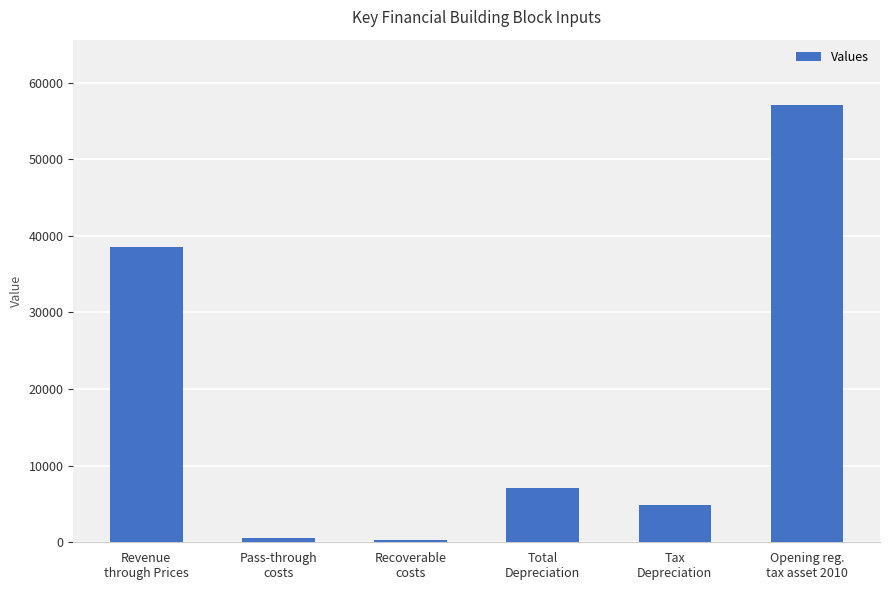

What is the change in value from Revenue
through Prices to Tax
Depreciation?

-33739